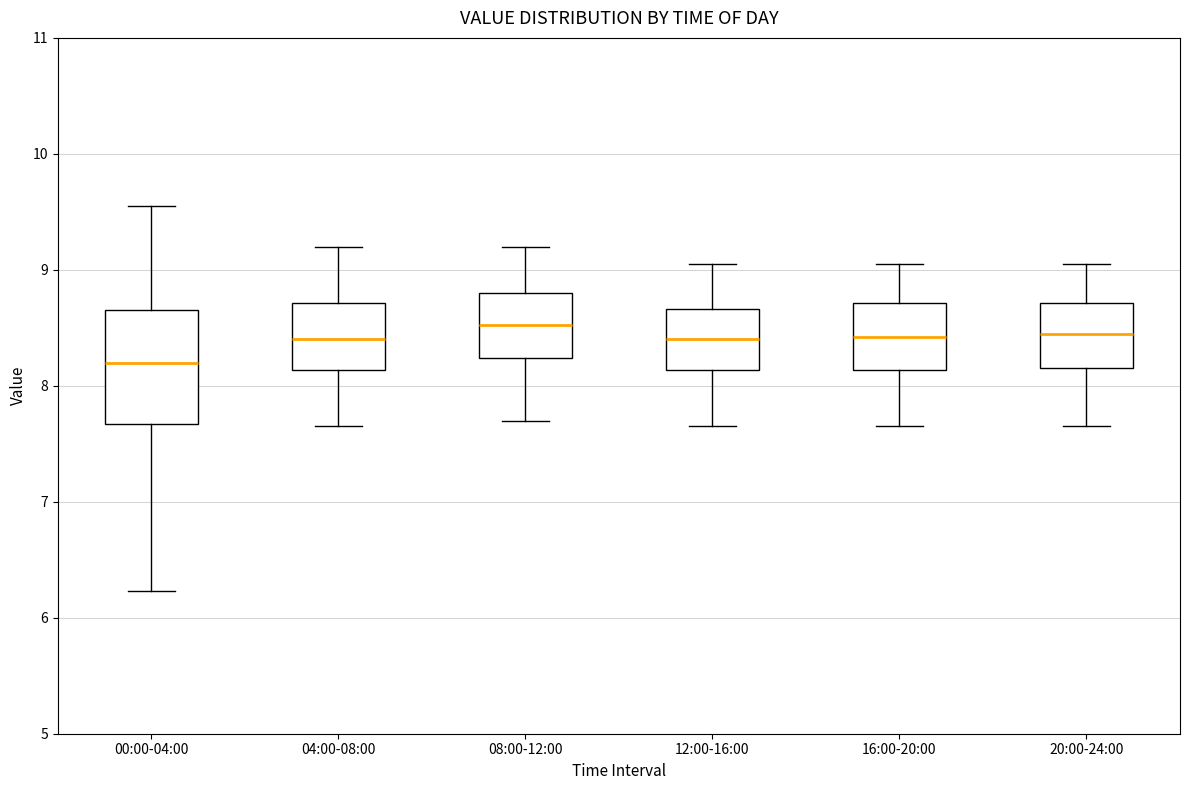

Which box is the tallest, from its lower edge to its upper edge?

00:00-04:00